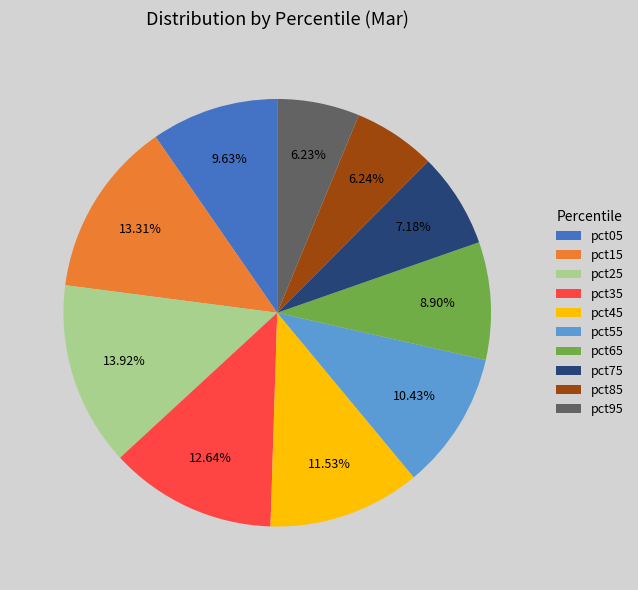

Approximately how many times larger is the value at pct55 compared to pct15?

0.8